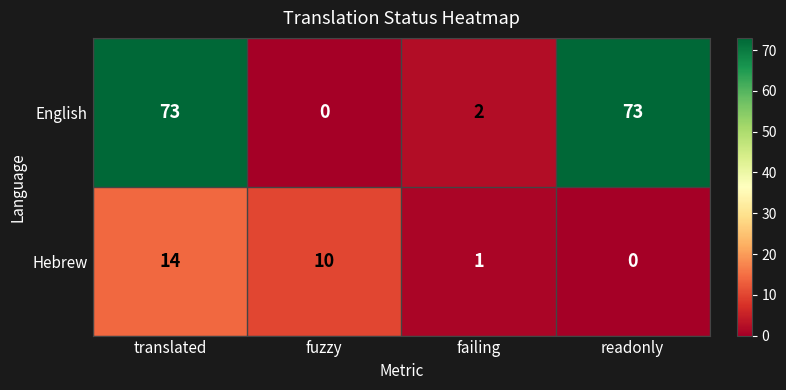

What is the difference between the maximum and minimum values in the English series?

73